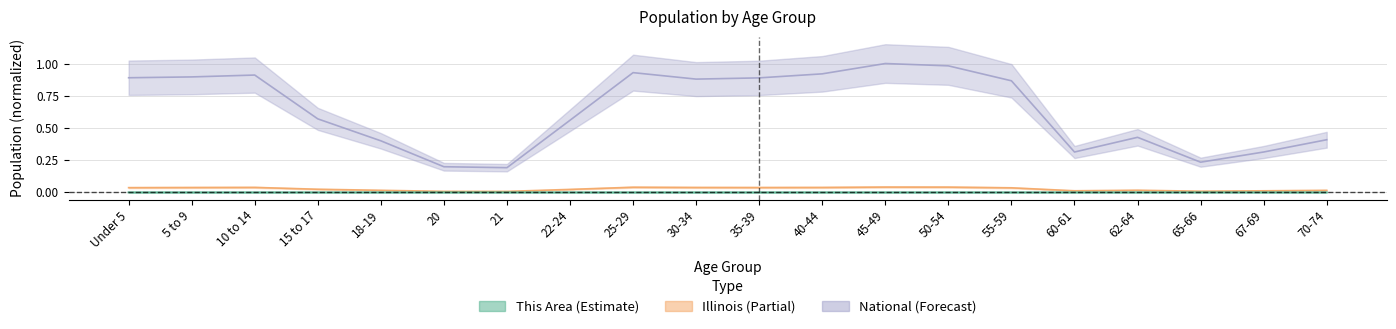

Is the value of Illinois at 18-19 greater than the value of This Area at 35-39?

Yes